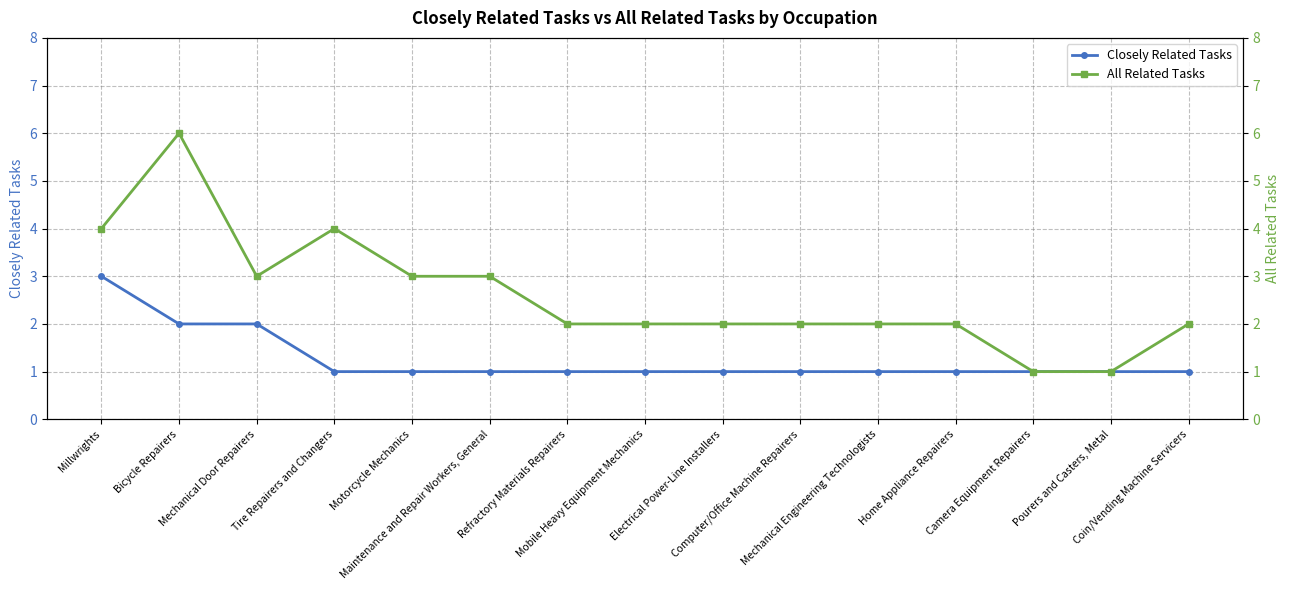

Which series has the largest total across all categories?

All Related Tasks